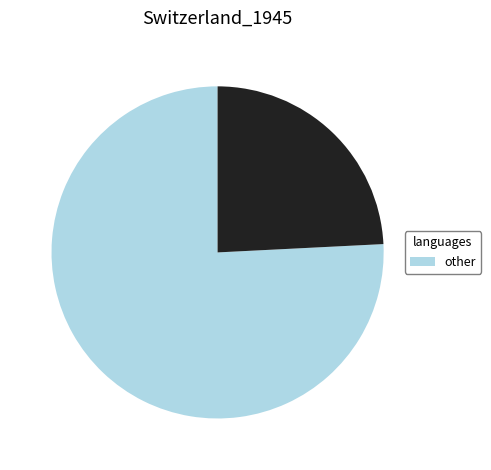

How many slices are in this pie chart?

2